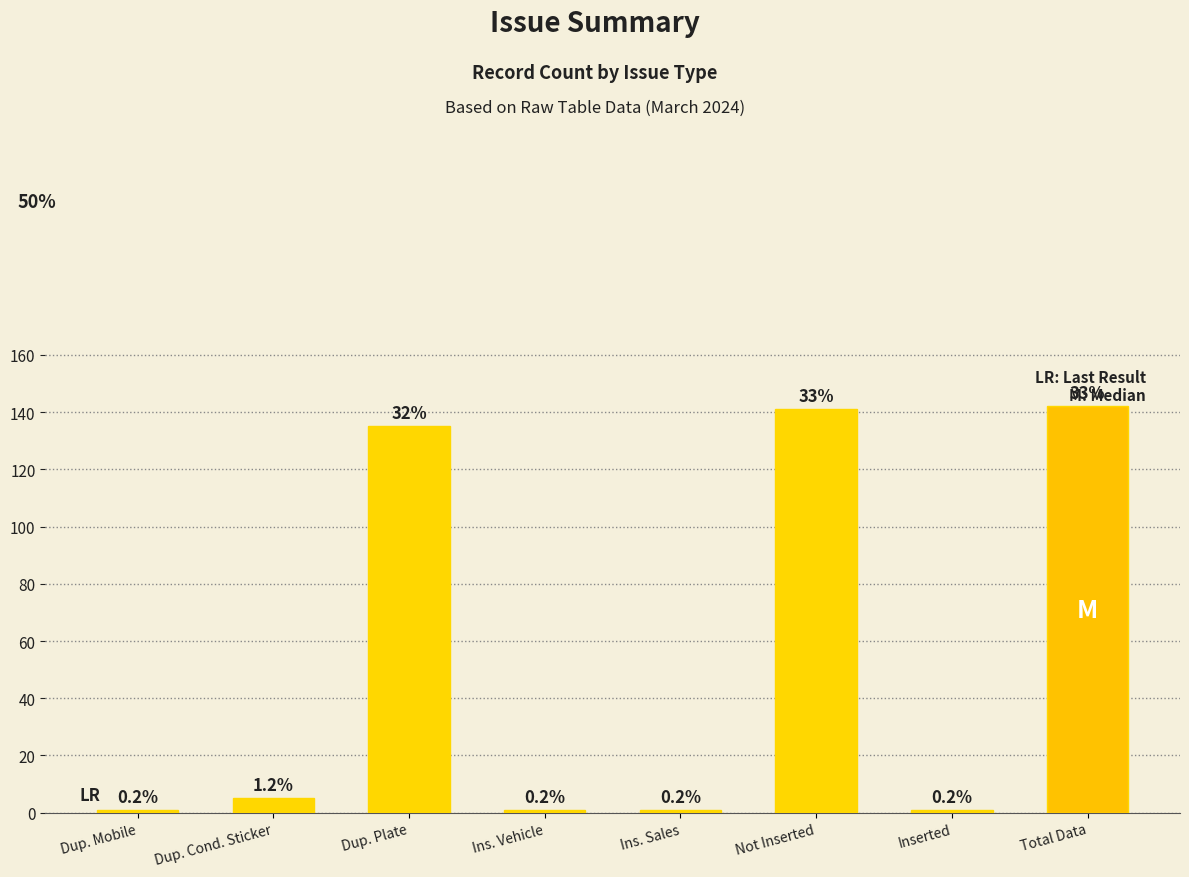

Approximately how many times larger is the value at Dup. Plate compared to Dup. Mobile?

135.0